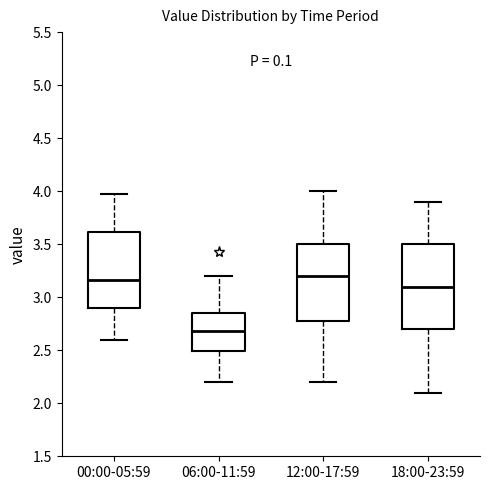

Reading left to right, read every box against the y-axis: the position of its median line, the range the box covers, and the ends of its whiskers. The values are not printed on the chart, so give them approximately, as read against the axis.

00:00-05:59: median 3.15, box 2.90 to 3.60, whiskers 2.60 to 3.95
06:00-11:59: median 2.70, box 2.50 to 2.85, whiskers 2.20 to 3.20
12:00-17:59: median 3.20, box 2.80 to 3.50, whiskers 2.20 to 4.00
18:00-23:59: median 3.10, box 2.70 to 3.50, whiskers 2.10 to 3.90